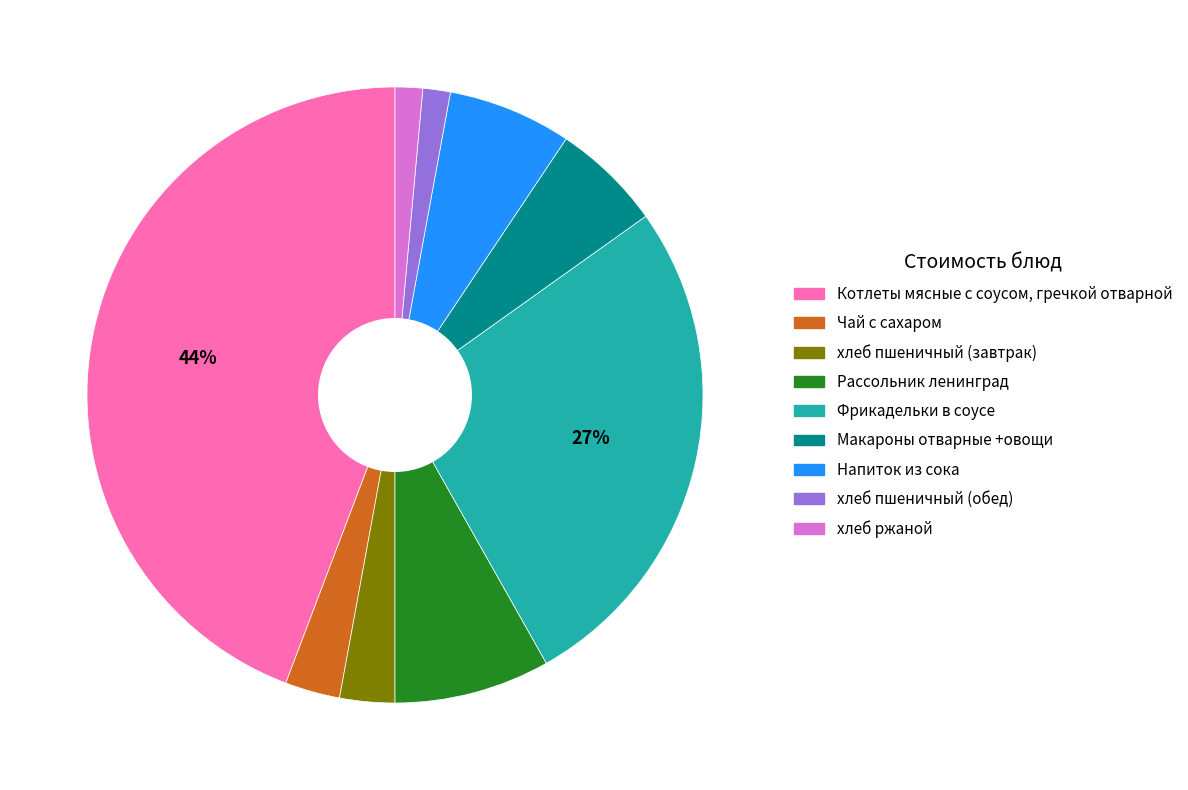

To the nearest percent, what is the average slice percentage?

11%